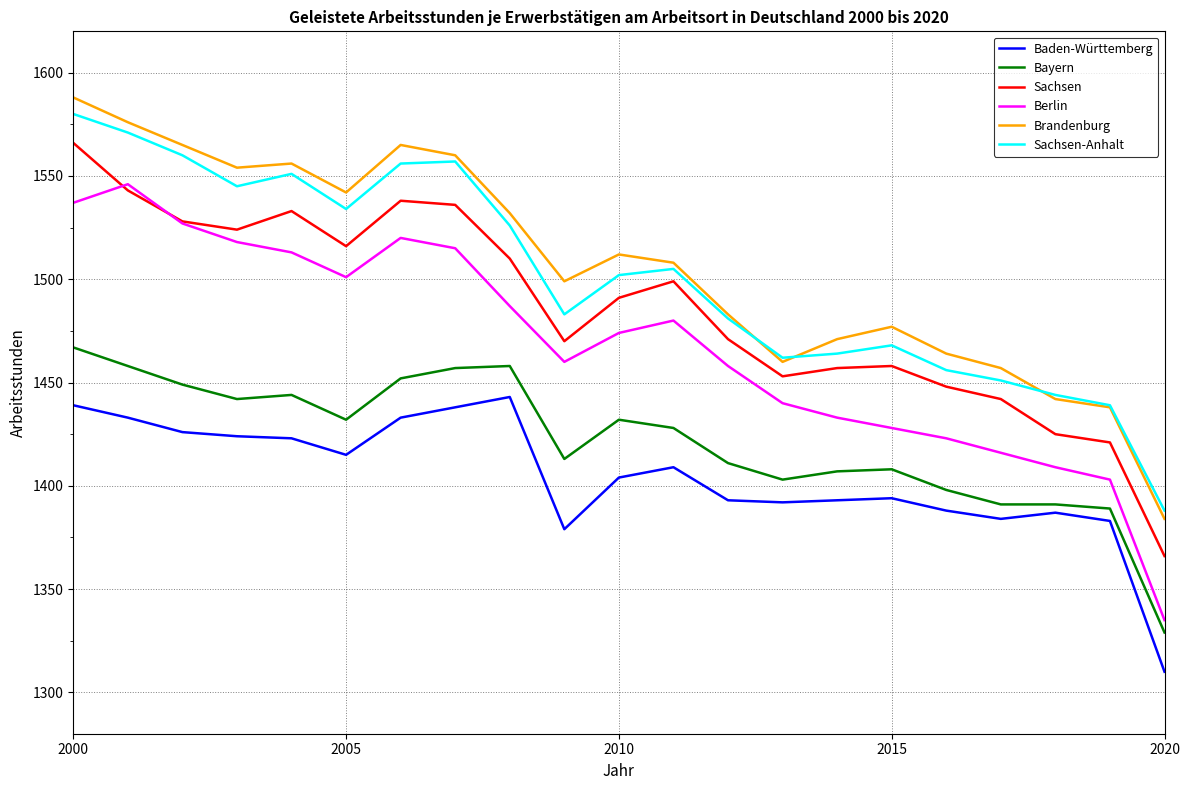

Does the chart have visible grid lines?

Yes